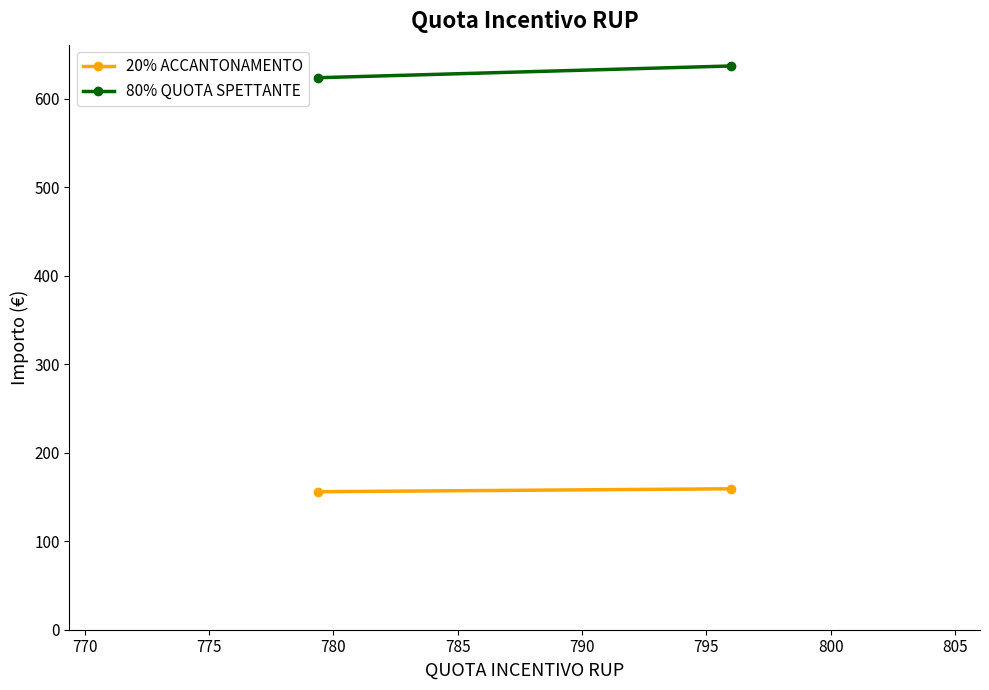

How many lines are shown in the chart?

2